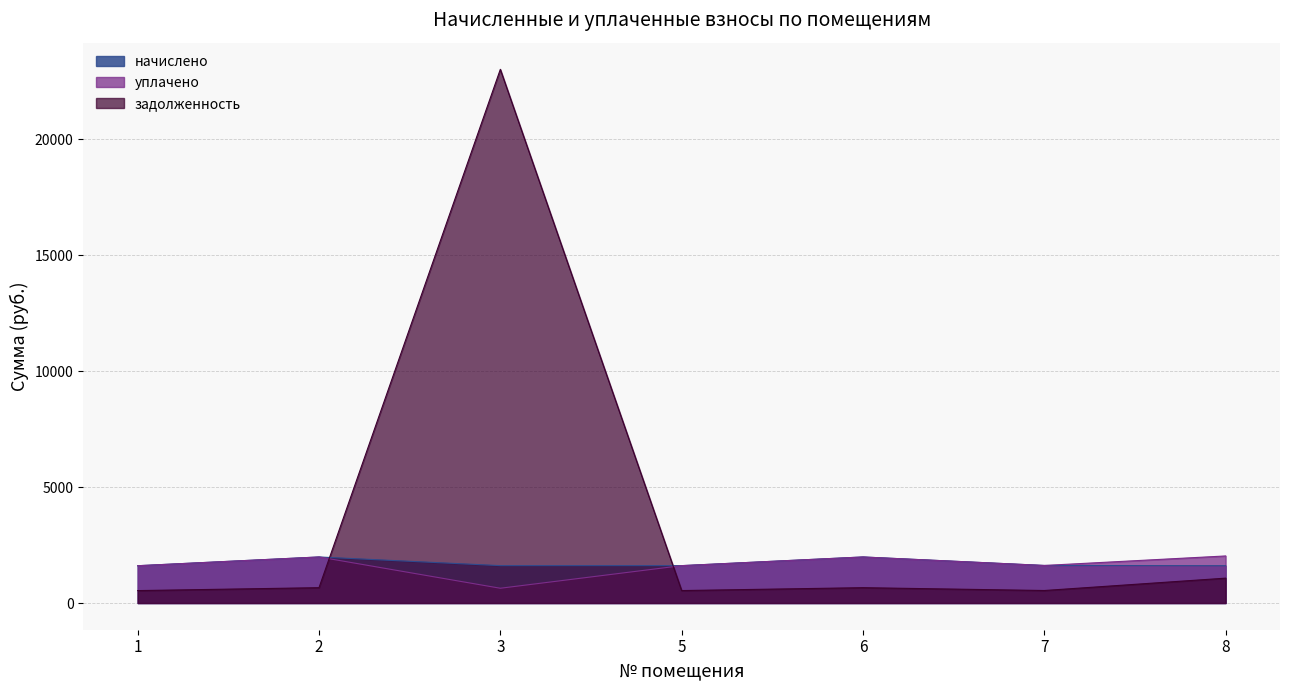

What are all the series names shown in the legend?

начислено, уплачено, задолженность